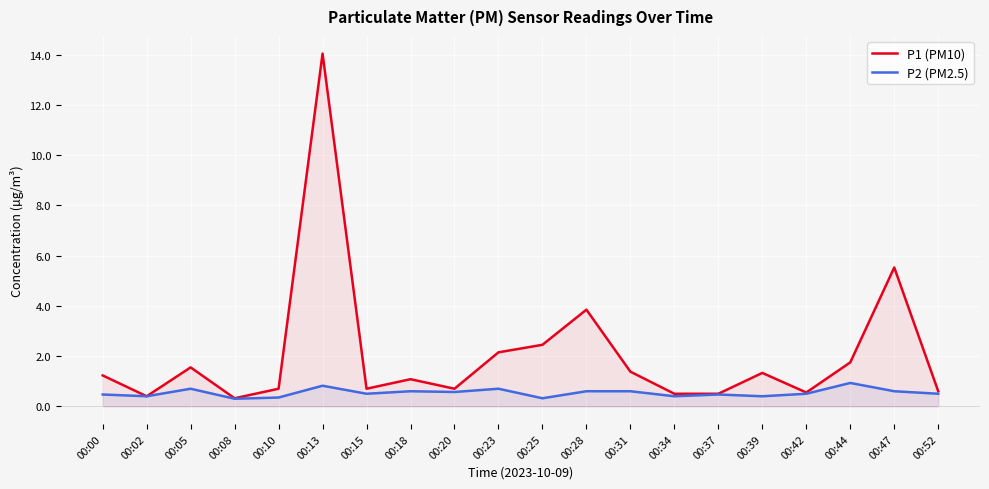

At which category does P2 (PM2.5) reach its first local valley?

00:02